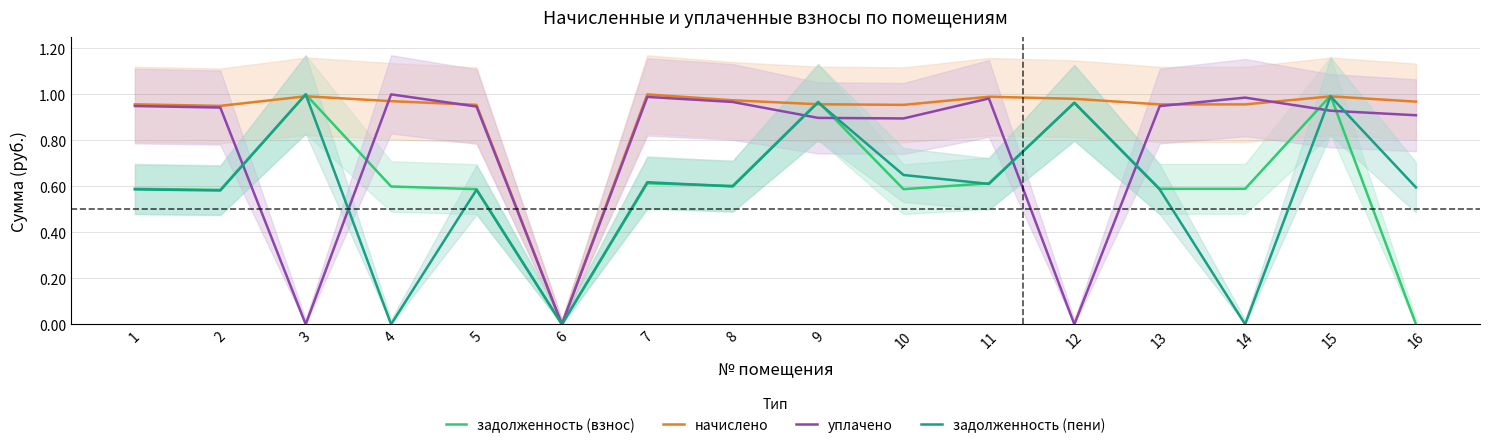

How many intersections are there between начислено and задолженность (пени)?

6